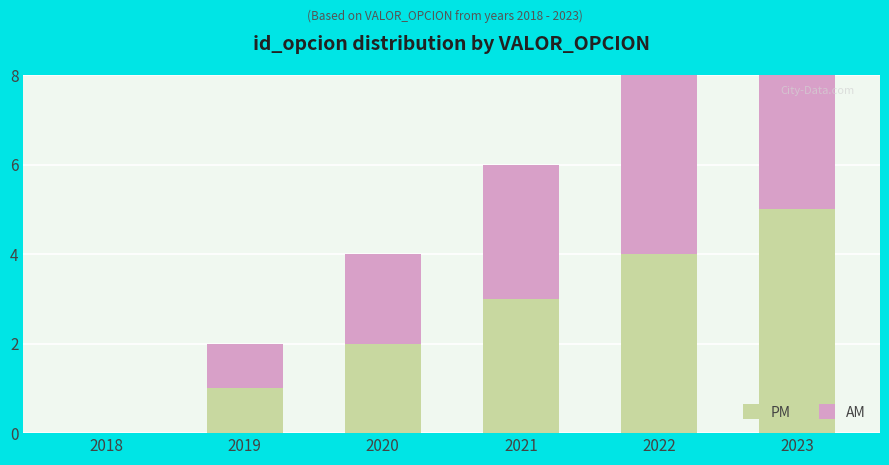

What is the sum of all AM values?

15